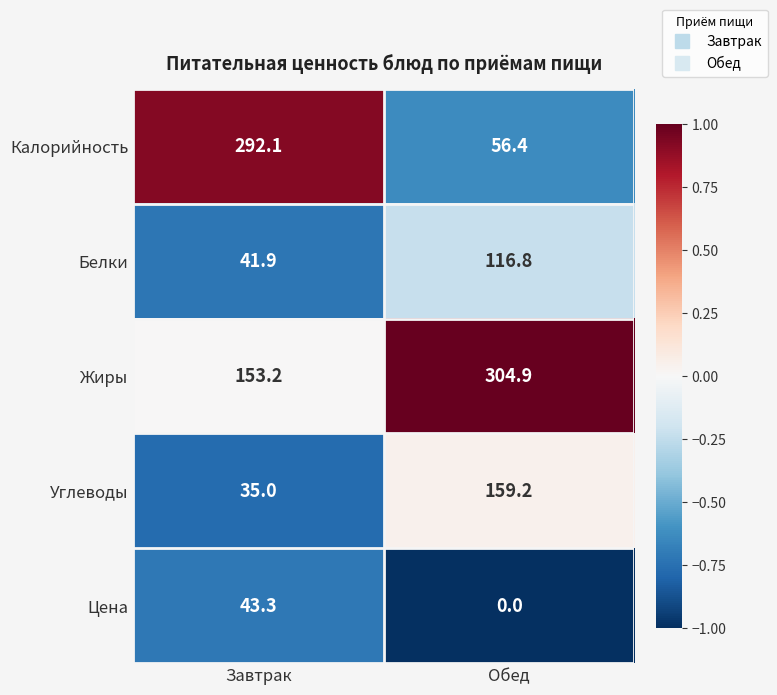

What is the difference between the maximum and minimum values in the Цена series?

43.3